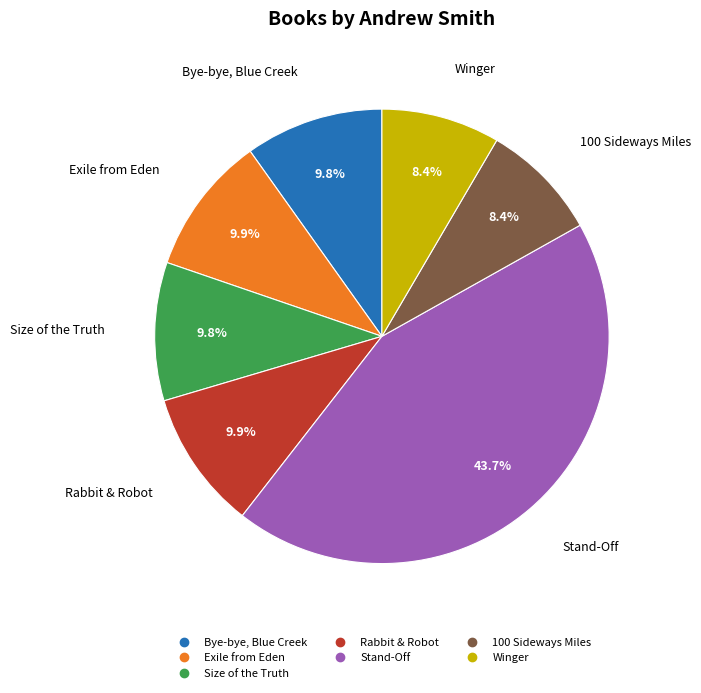

What is the ratio of the value at Winger to the value at Size of the Truth?

0.9